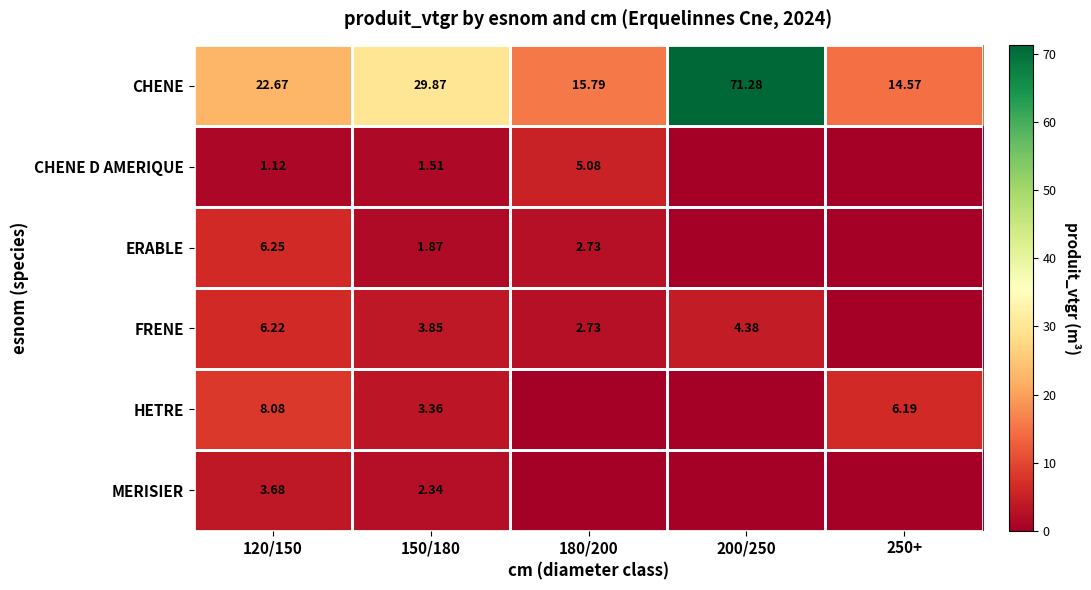

List the labels in order of CHENE D AMERIQUE value, largest first.

180/200, 150/180, 120/150, 200/250, 250+